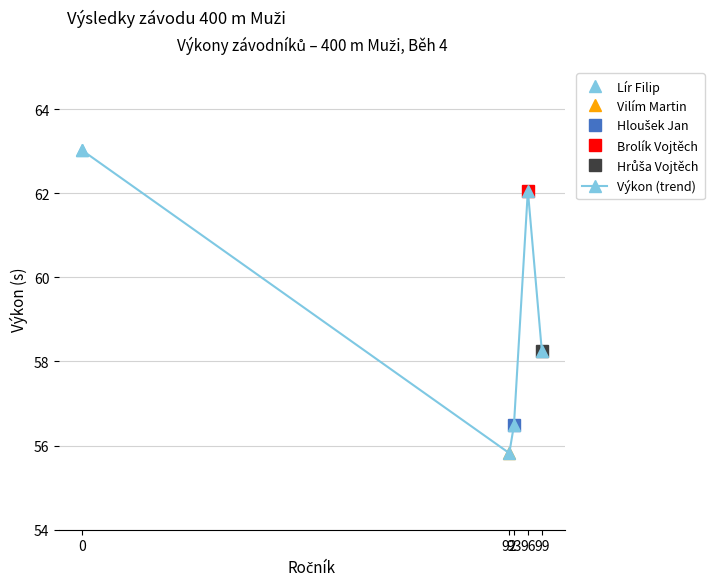

Rank the categories by value from lowest to highest.

92, 93, 99, 96, 0